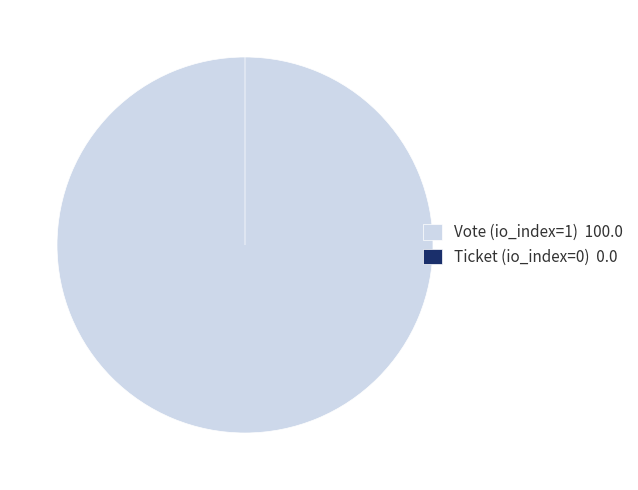

What percentage is the Vote (io_index=1) slice, to the nearest percent?

100%